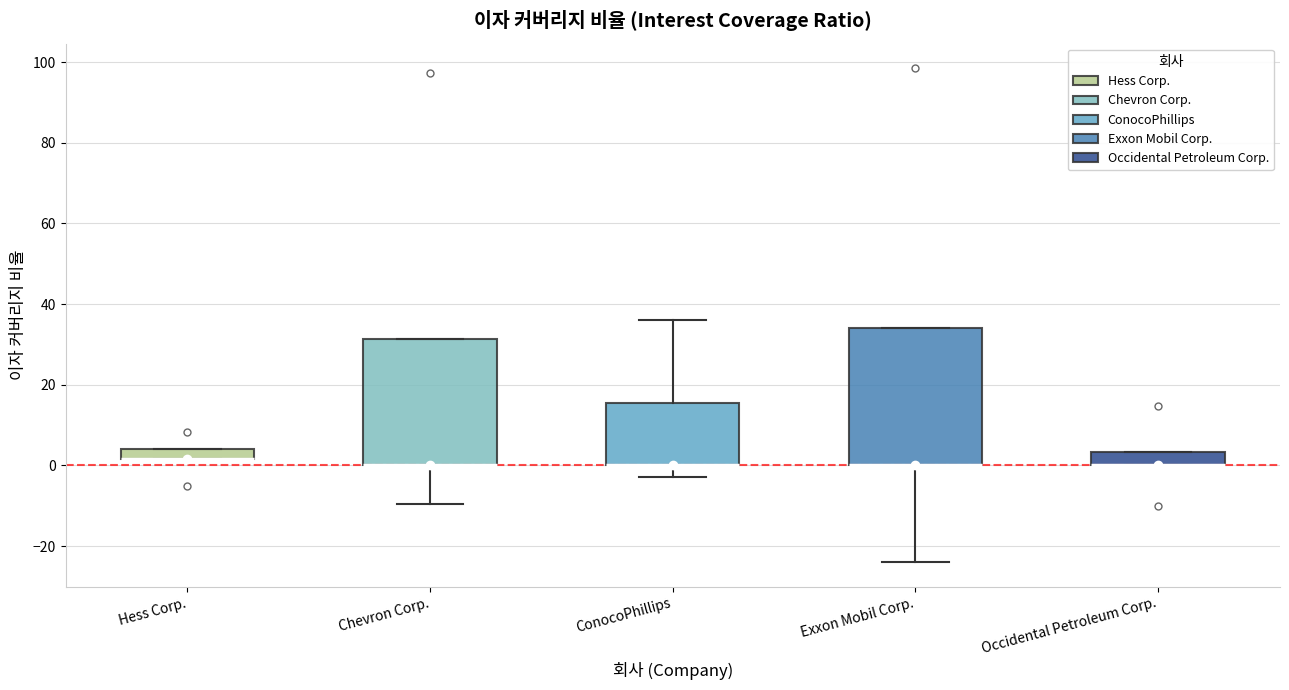

Comparing the boxes themselves (not the whiskers), which one is the tallest?

Exxon Mobil Corp.